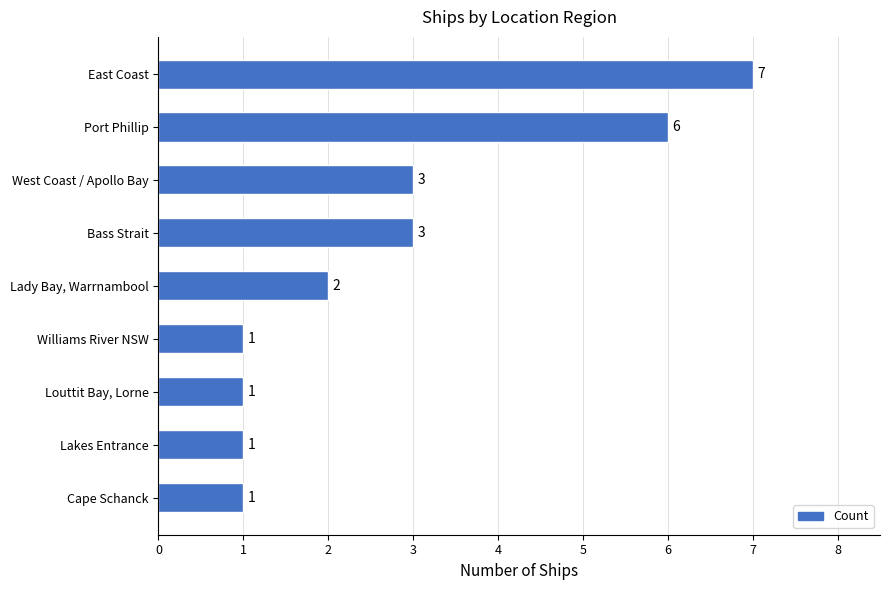

Reading bottom to top, extract all data points from this chart.

Cape Schanck=1	Lakes Entrance=1	Louttit Bay, Lorne=1	Williams River NSW=1	Lady Bay, Warrnambool=2	Bass Strait=3	West Coast / Apollo Bay=3	Port Phillip=6	East Coast=7